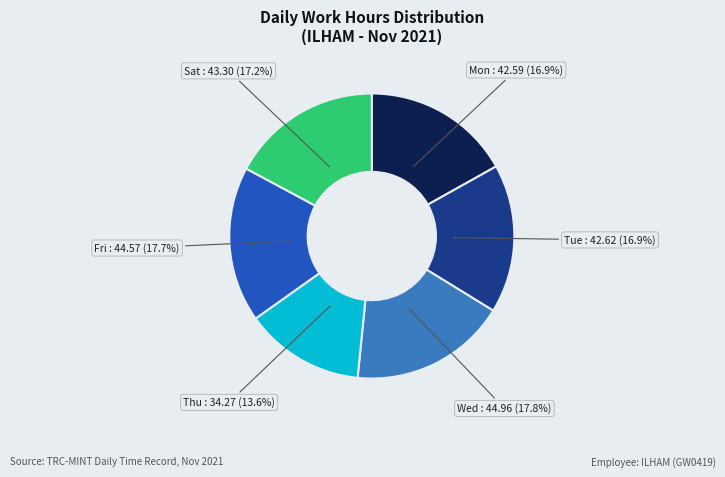

Is there a majority slice in this chart?

No